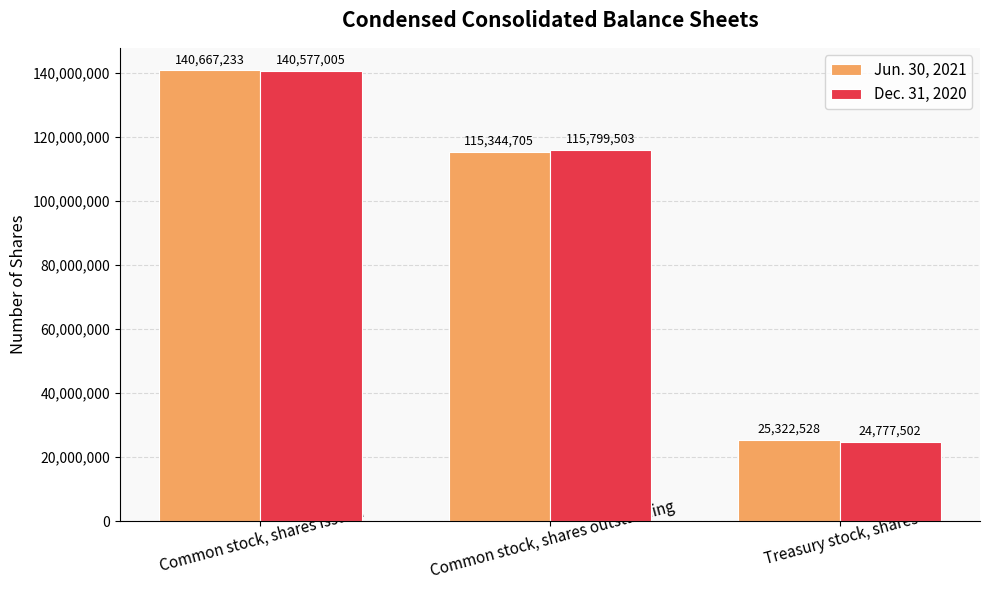

Reading left to right, transcribe all the data shown in this chart.

Jun. 30, 2021: Common stock, shares issued=140667233	Common stock, shares outstanding=115344705	Treasury stock, shares=25322528
Dec. 31, 2020: Common stock, shares issued=140577005	Common stock, shares outstanding=115799503	Treasury stock, shares=24777502